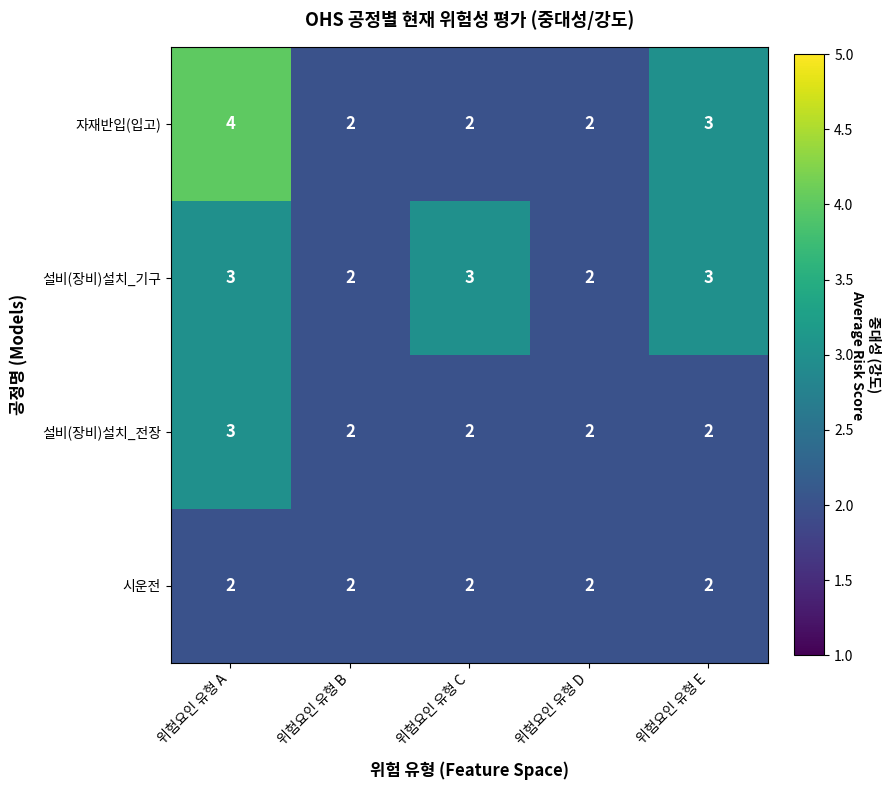

What is the total value across all series at 위험요인 유형 B?

8